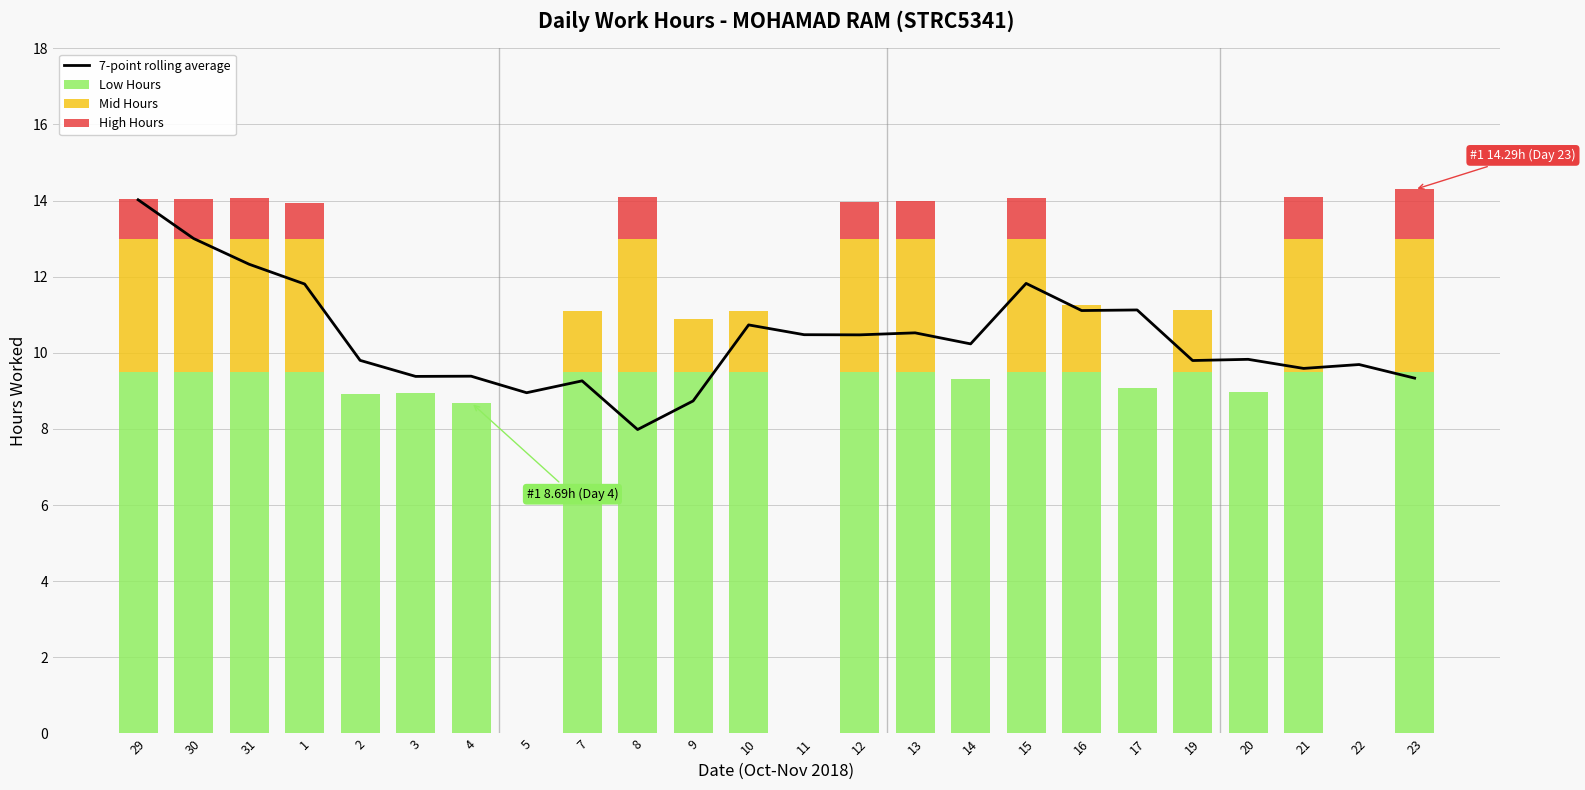

Which series has the largest total across all categories?

7-point rolling average